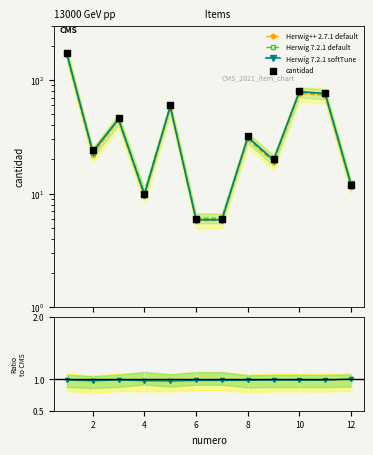

At how many categories does at least one series exceed 36?

5